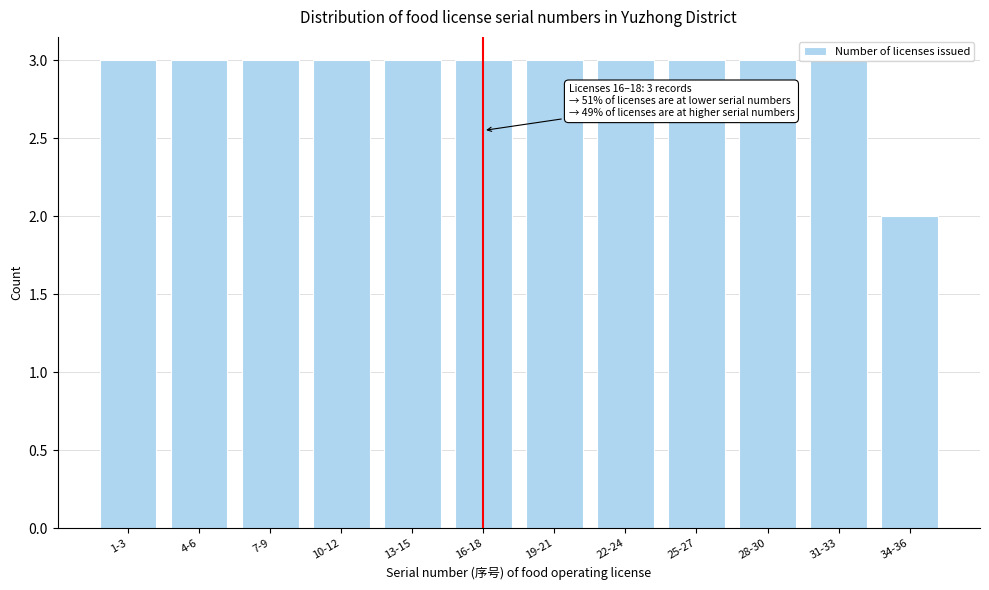

What is the label of the 4th bar from the right?

25-27